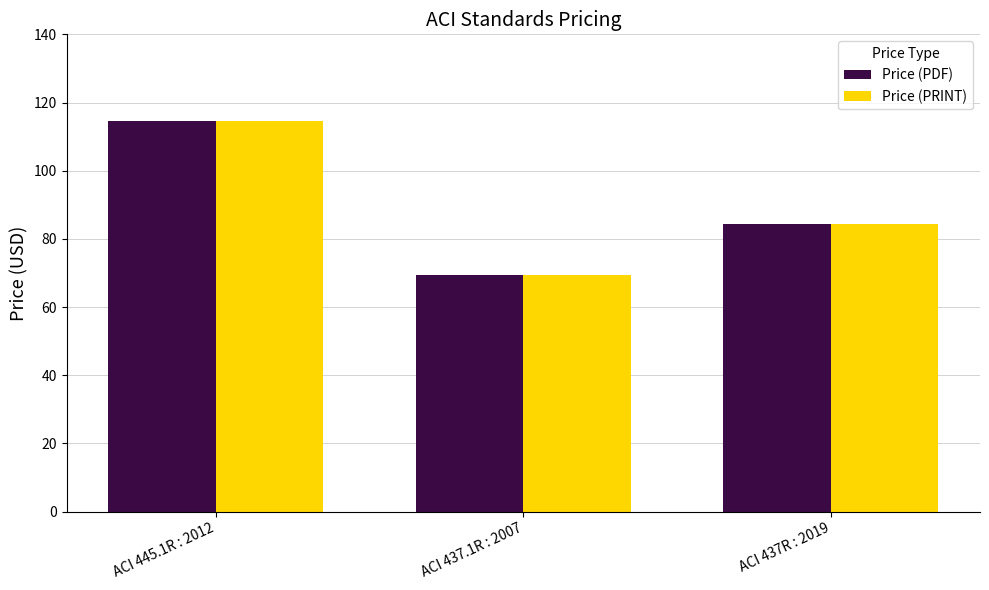

At which label is Price (PDF) closest to 92?

ACI 437R : 2019